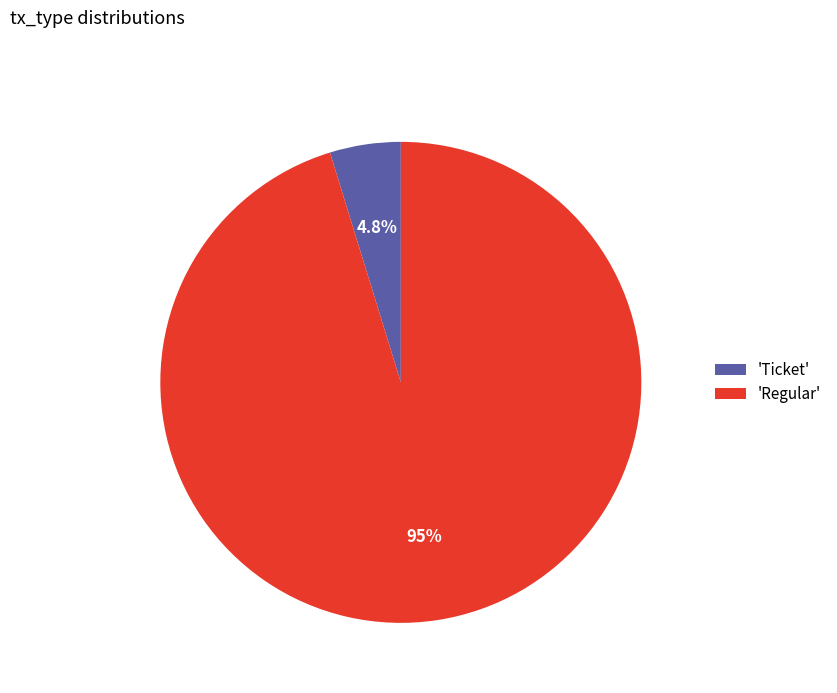

Which slice represents more than half of the pie?

'Regular'